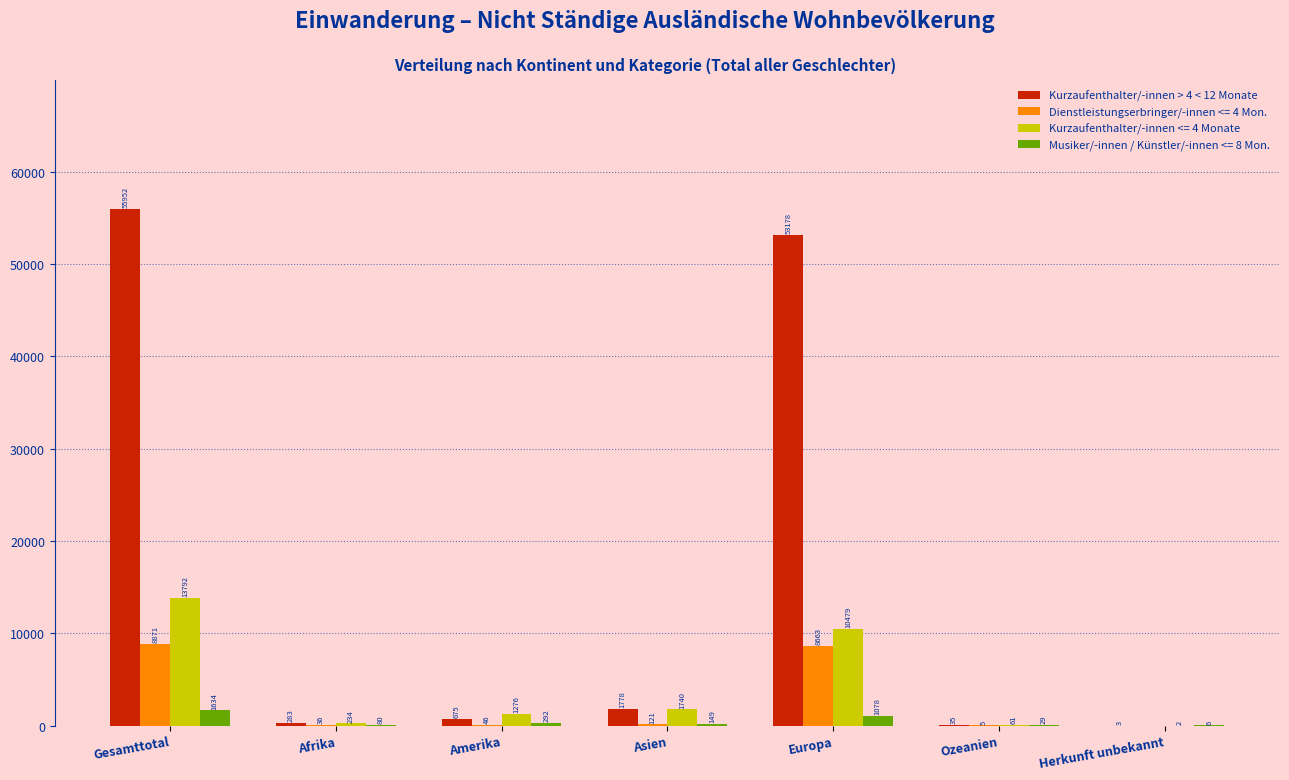

Reading left to right, list all the values displayed in this chart.

Kurzaufenthalter/-innen > 4 < 12 Monate: Gesamttotal=55952	Afrika=283	Amerika=675	Asien=1778	Europa=53178	Ozeanien=35	Herkunft unbekannt=3
Dienstleistungserbringer/-innen <= 4 Mon.: Gesamttotal=8871	Afrika=36	Amerika=46	Asien=121	Europa=8663	Ozeanien=5	Herkunft unbekannt=0
Kurzaufenthalter/-innen <= 4 Monate: Gesamttotal=13792	Afrika=234	Amerika=1276	Asien=1740	Europa=10479	Ozeanien=61	Herkunft unbekannt=2
Musiker/-innen / Künstler/-innen <= 8 Mon.: Gesamttotal=1634	Afrika=80	Amerika=292	Asien=149	Europa=1078	Ozeanien=29	Herkunft unbekannt=6